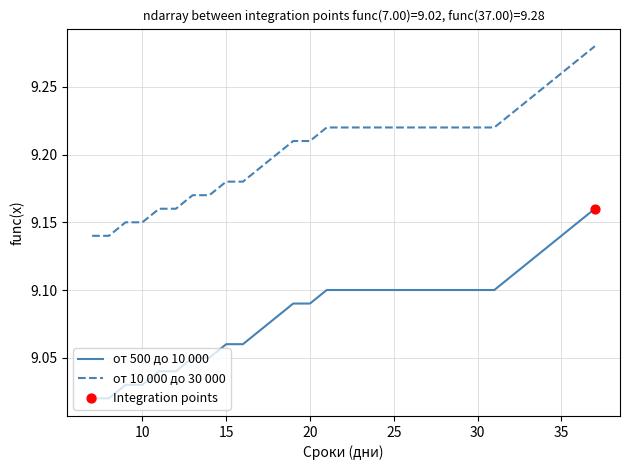

Which series has the largest total across all categories?

от 10 000 до 30 000